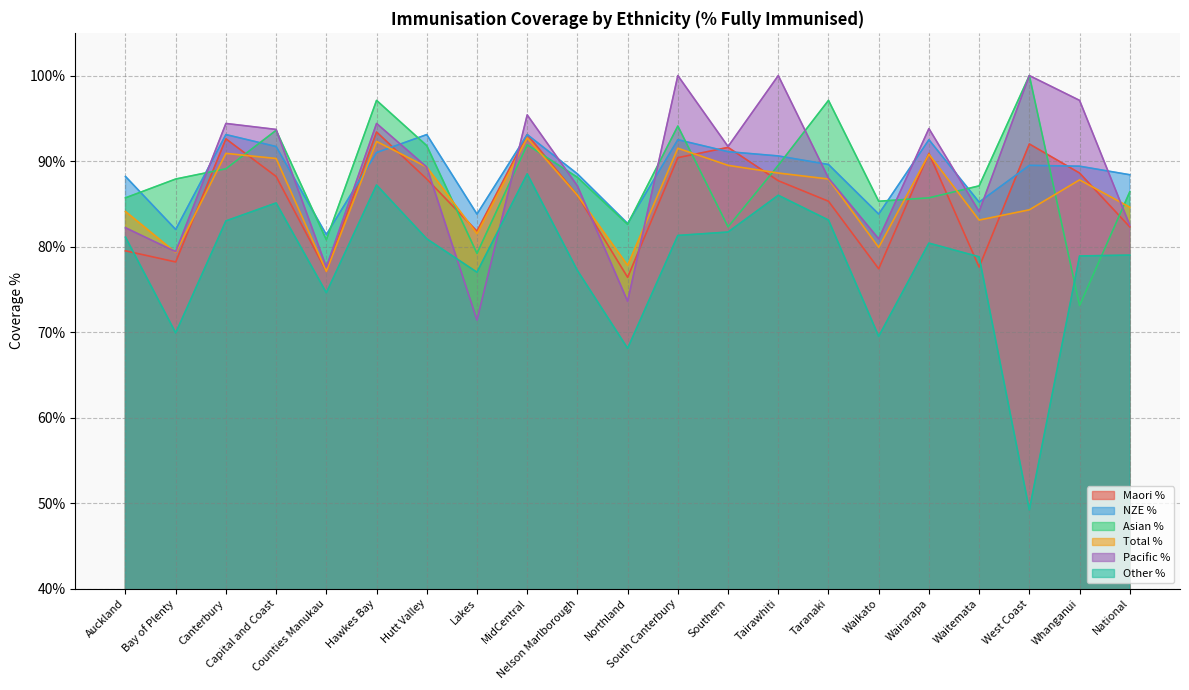

At which label does Maori % reach its minimum?

Northland